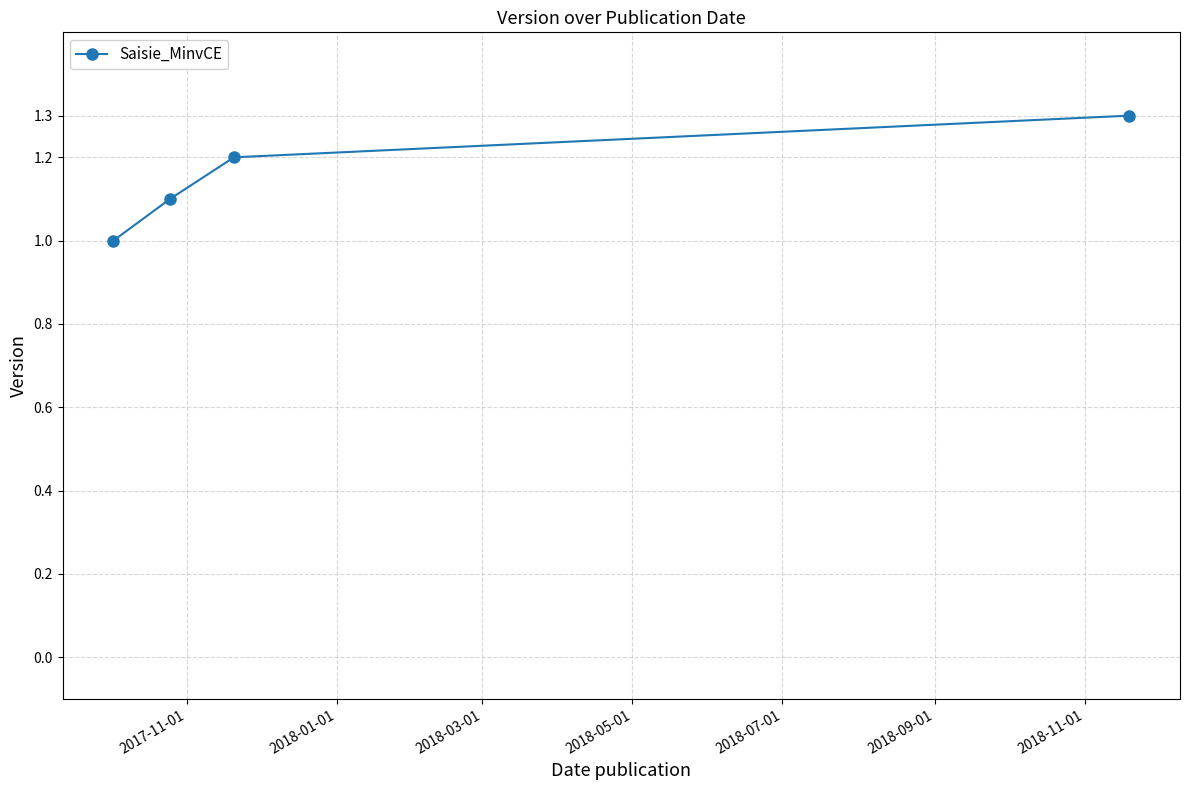

What is the sum of all values?

4.6